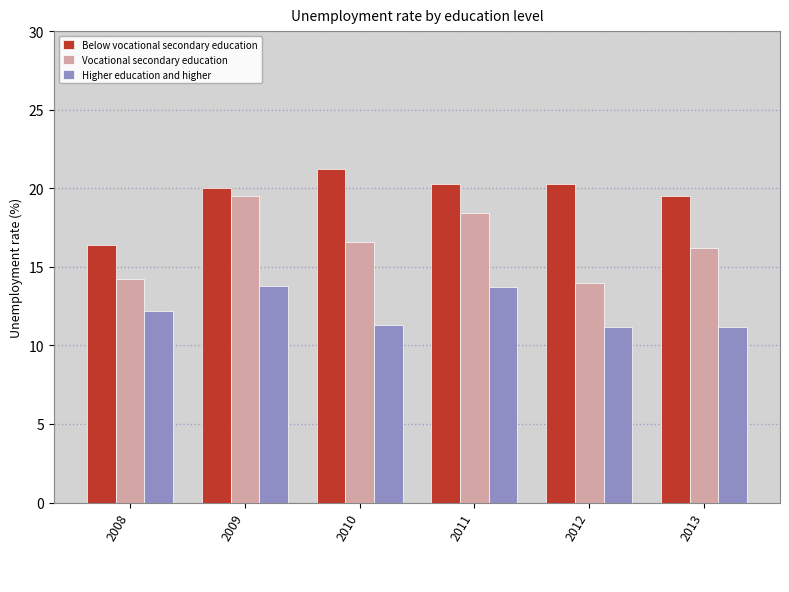

What is the sum of all Higher education and higher values?

73.4